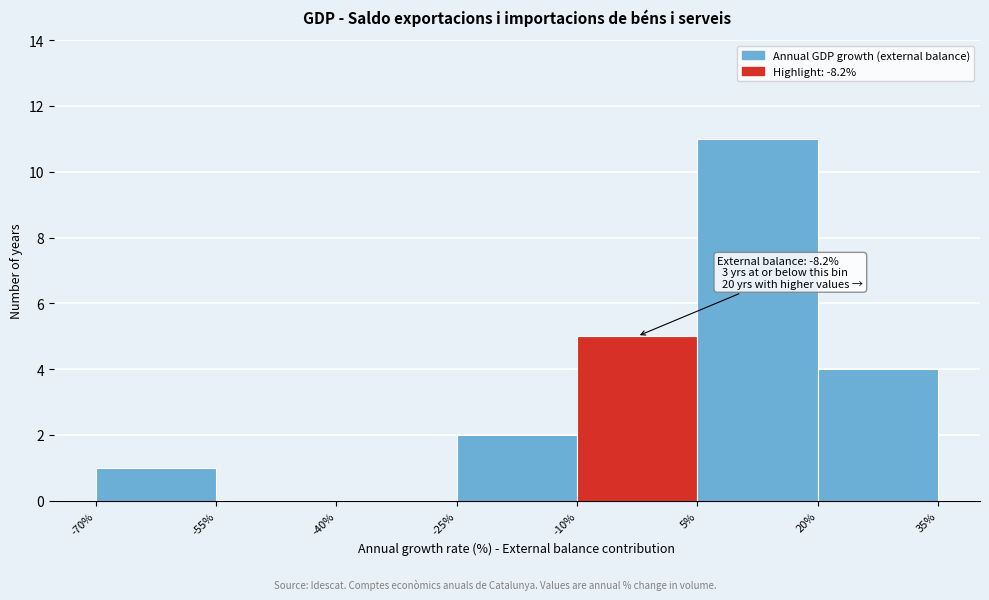

Over which range of the x-axis is the bar tallest?

5% to 20%